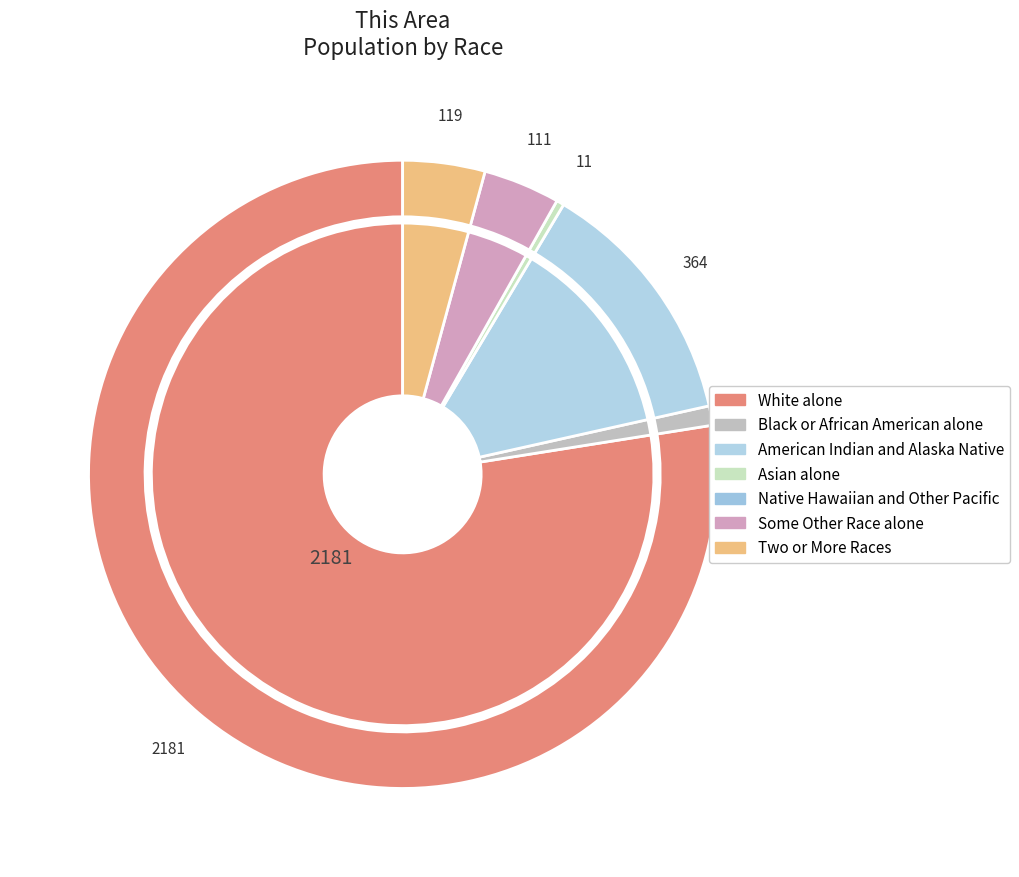

Rank the categories by value from highest to lowest.

White alone, American Indian and Alaska Native, Two or More Races, Some Other Race alone, Black or African American alone, Asian alone, Native Hawaiian and Other Pacific